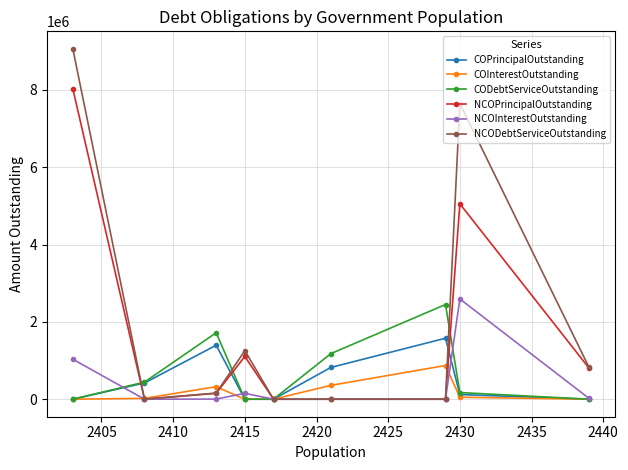

How many positive values does the COPrincipalOutstanding series have?

5